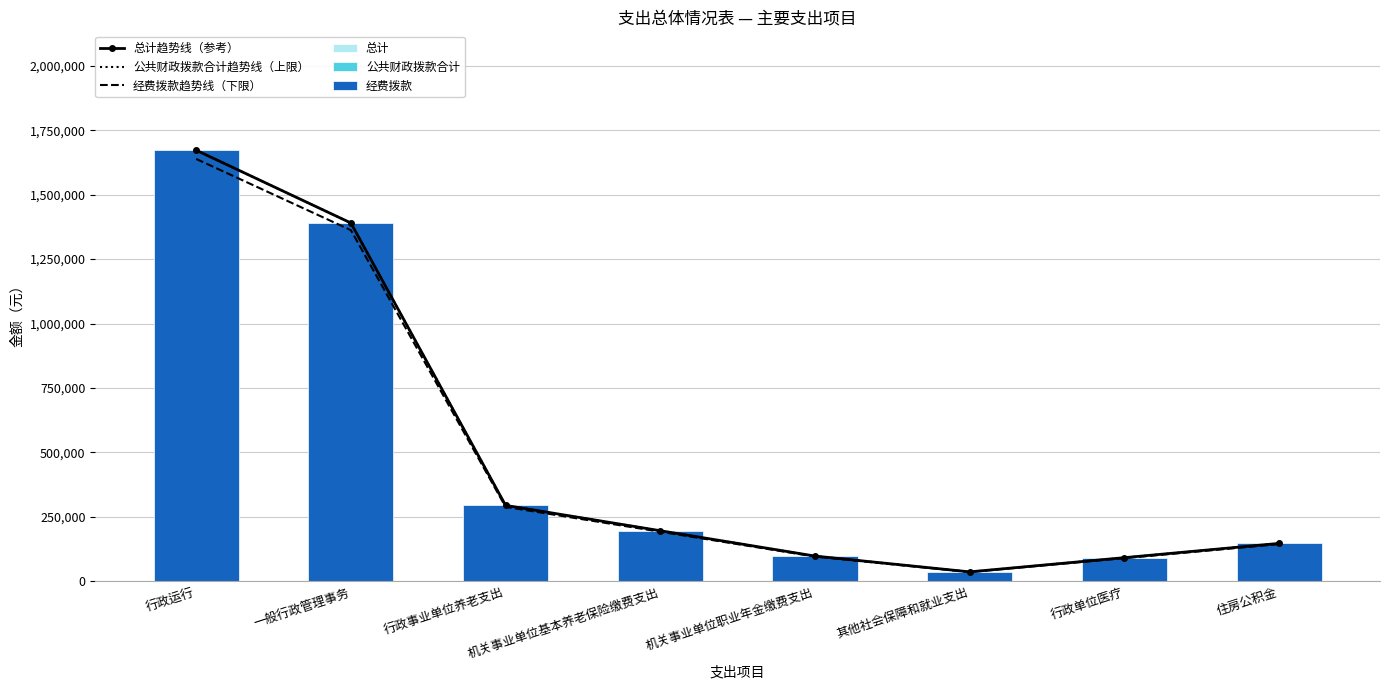

What is the average value of the 经费拨款 series?

491036.4